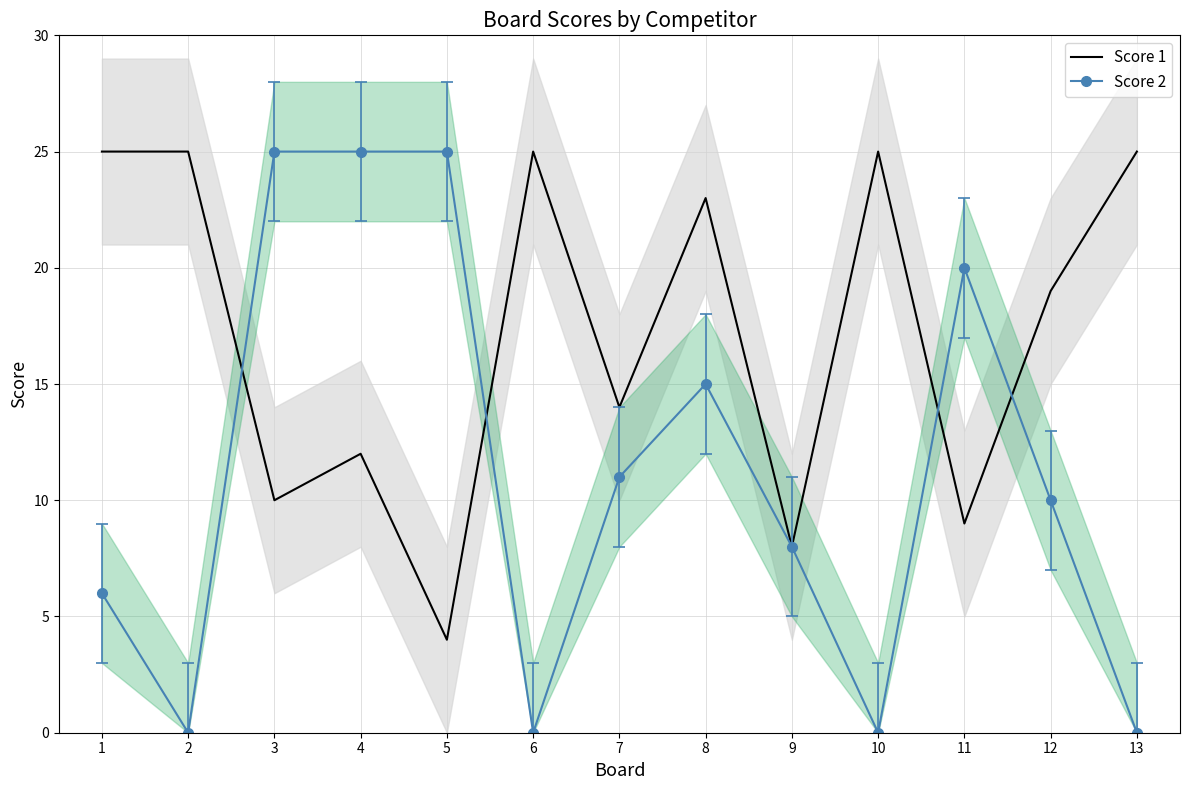

What is the greatest value displayed?

25